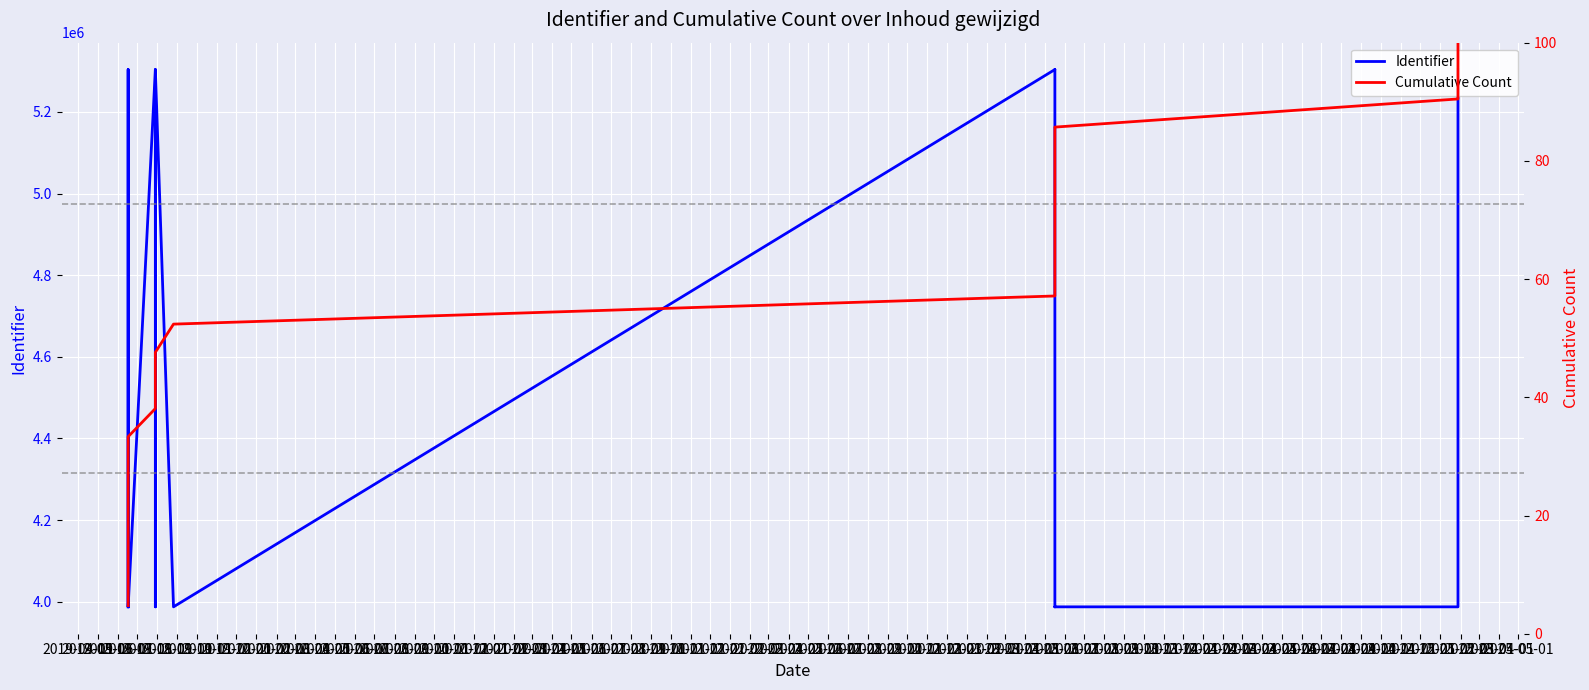

Reading left to right, transcribe all the data shown in this chart.

Identifier: 3987133.0	3987135.0	3987141.0	3987149.0	5304069.0	3987144.0	3987146.0	5304068.0	3987147.0	5304073.0	3987131.0	5304055.0	5304058.0	5304061.0	3987137.0	3987139.0	3987142.0	3987136.0	3987130.0	5304053.0	5304059.0
Cumulative Count: 4.8	9.5	14.3	19.0	23.8	28.6	33.3	38.1	42.9	47.6	52.4	57.1	61.9	66.7	71.4	76.2	81.0	85.7	90.5	95.2	100.0